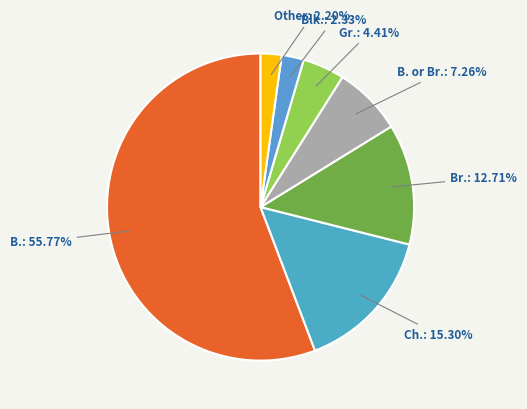

What is the ratio of the value at Ch. to the value at Blk.?

6.6